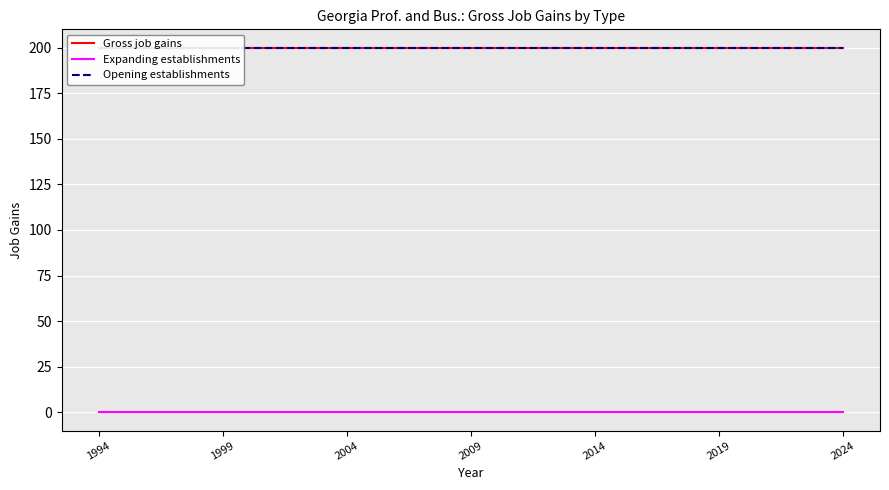

Between 1994 and 1999, which is larger?

1994